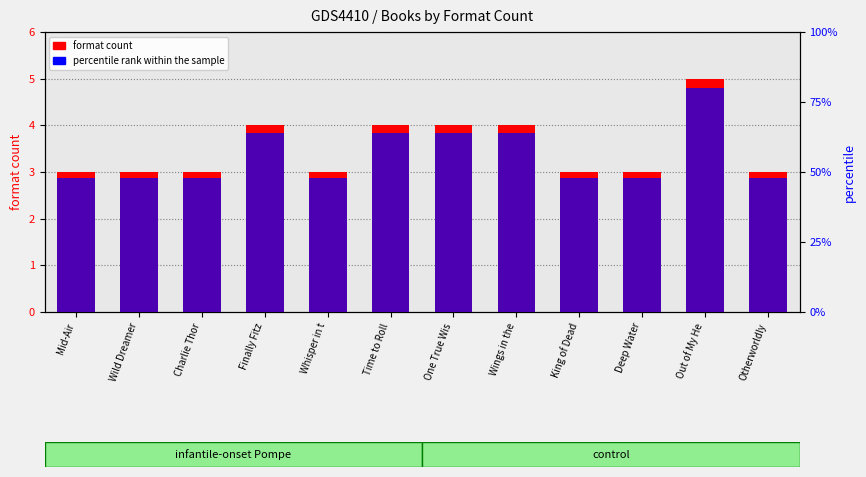

Between Otherworldly and Deep Water, which is larger?

Otherworldly